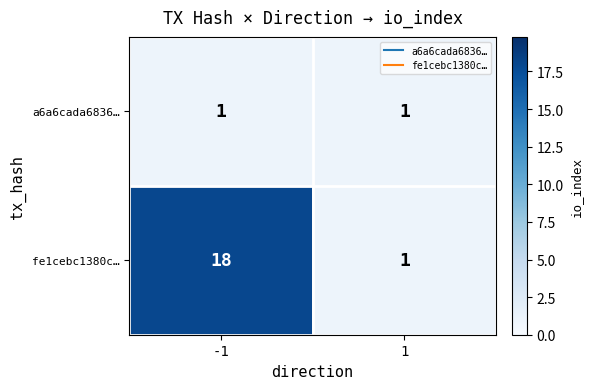

The value of fe1cebc1380c… at -1 is 18. True or false?

True